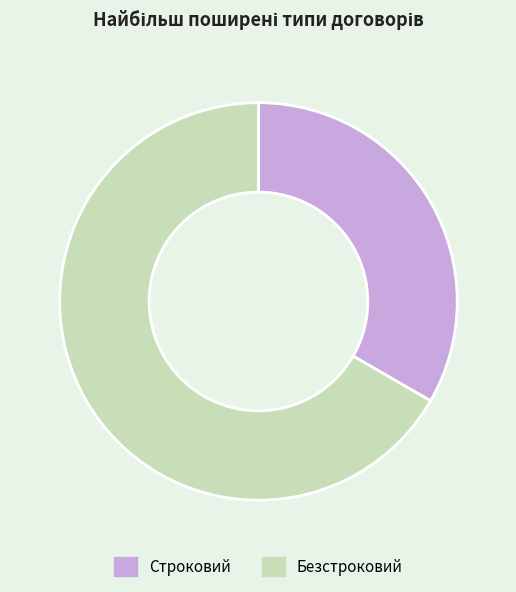

What is the smallest slice in the pie chart?

Строковий